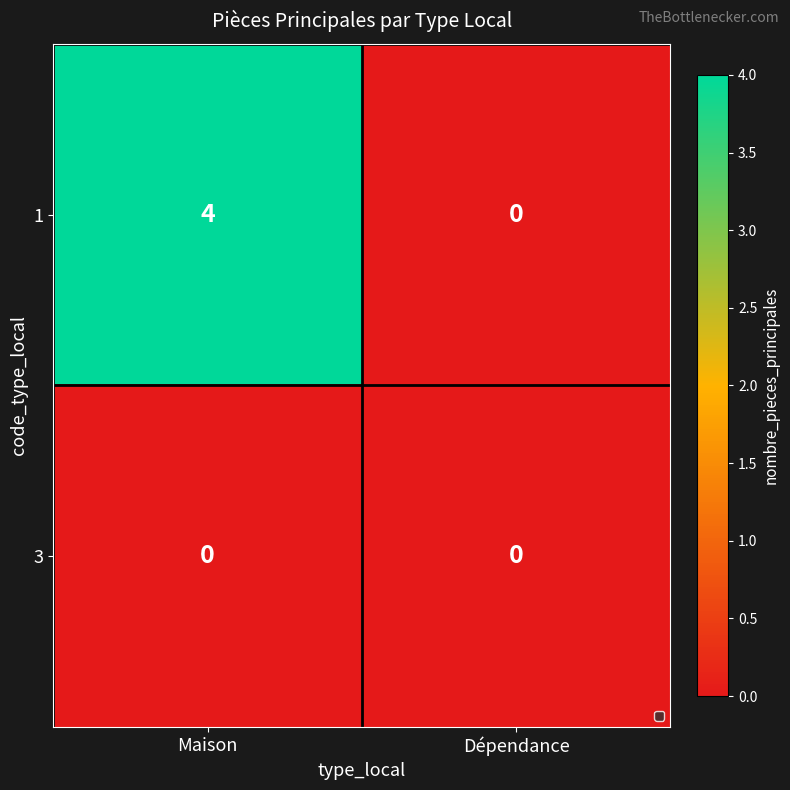

Is it true that 1 equals 0 at Dépendance?

True